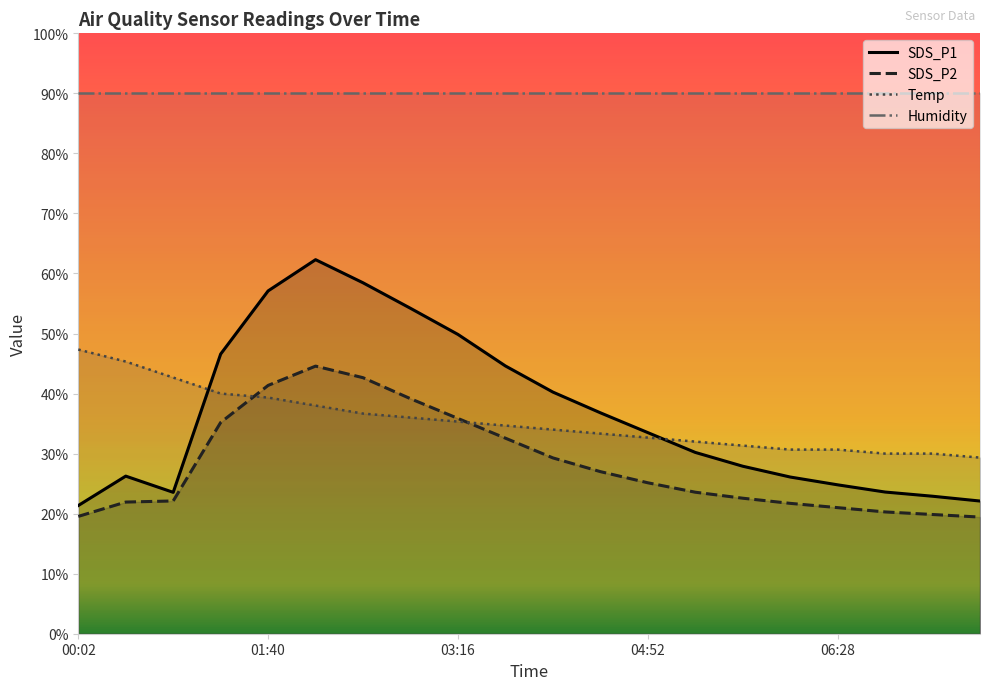

What is the maximum value for SDS_P1?

62.3